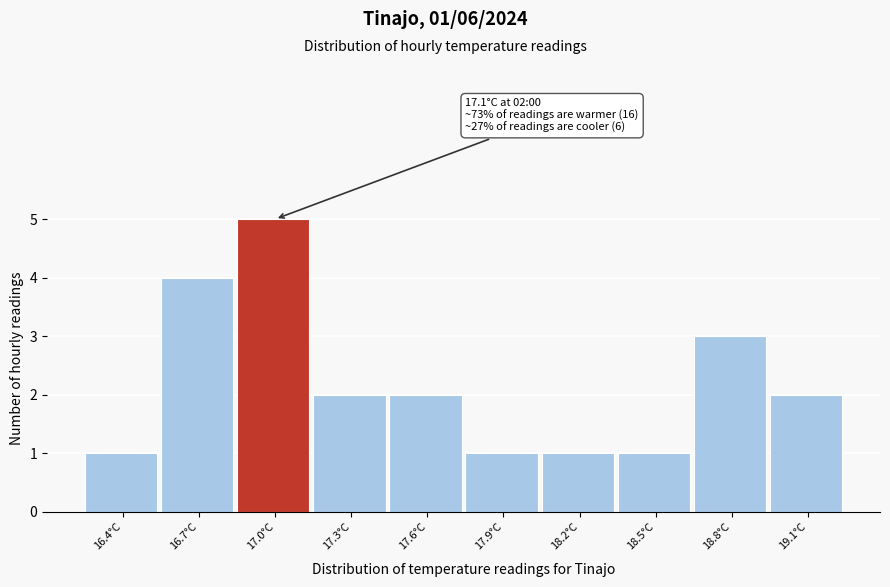

Reading right to left, extract all data points from this chart.

2	3	1	1	1	2	2	5	4	1